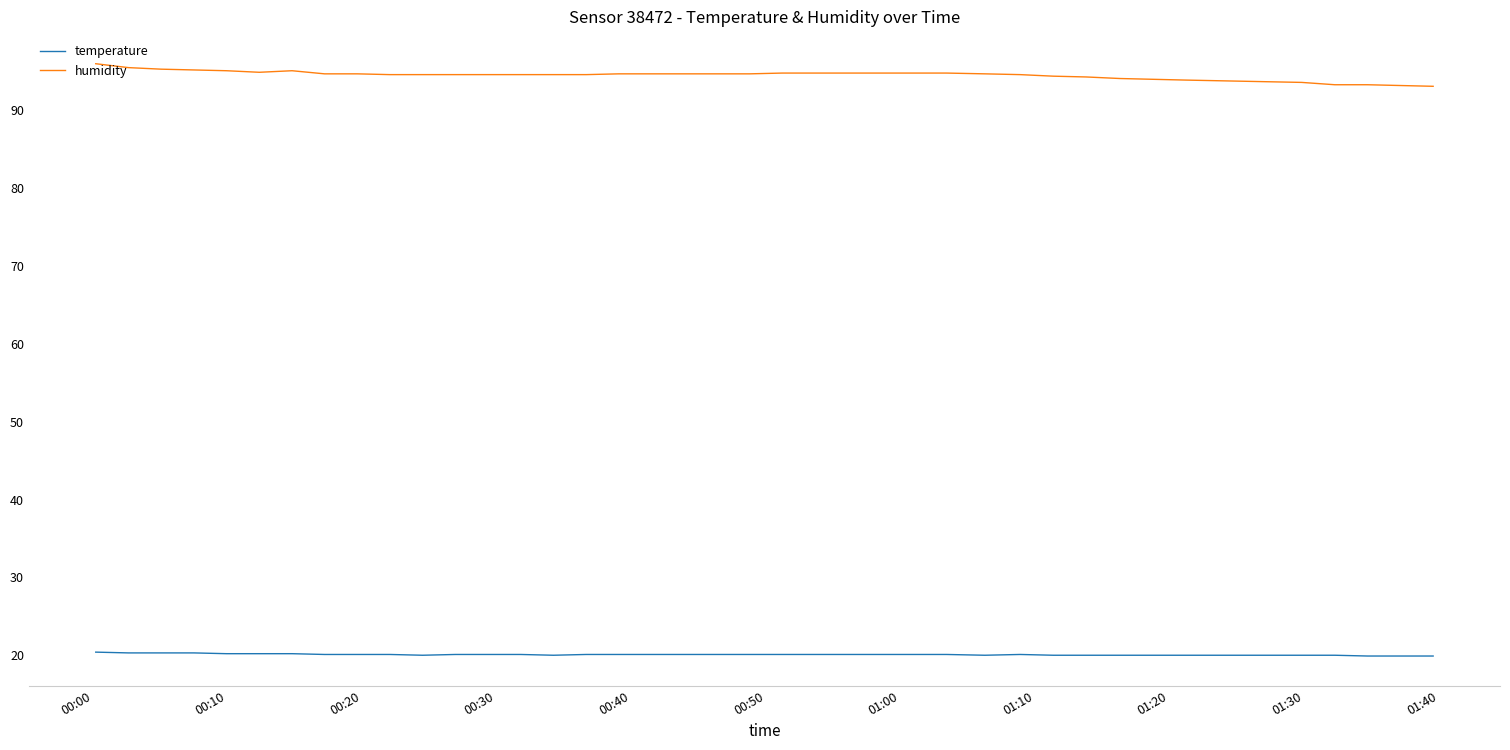

Rank the series by their average value, from lowest to highest.

temperature, humidity